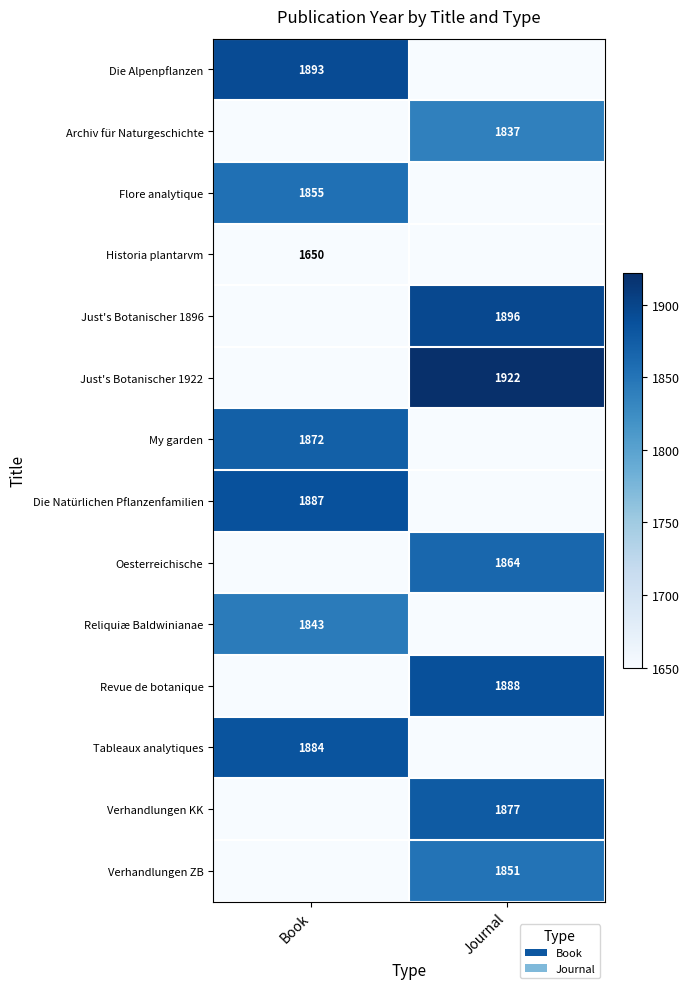

The value of Die Natürlichen Pflanzenfamilien at Book is 1887. True or false?

True